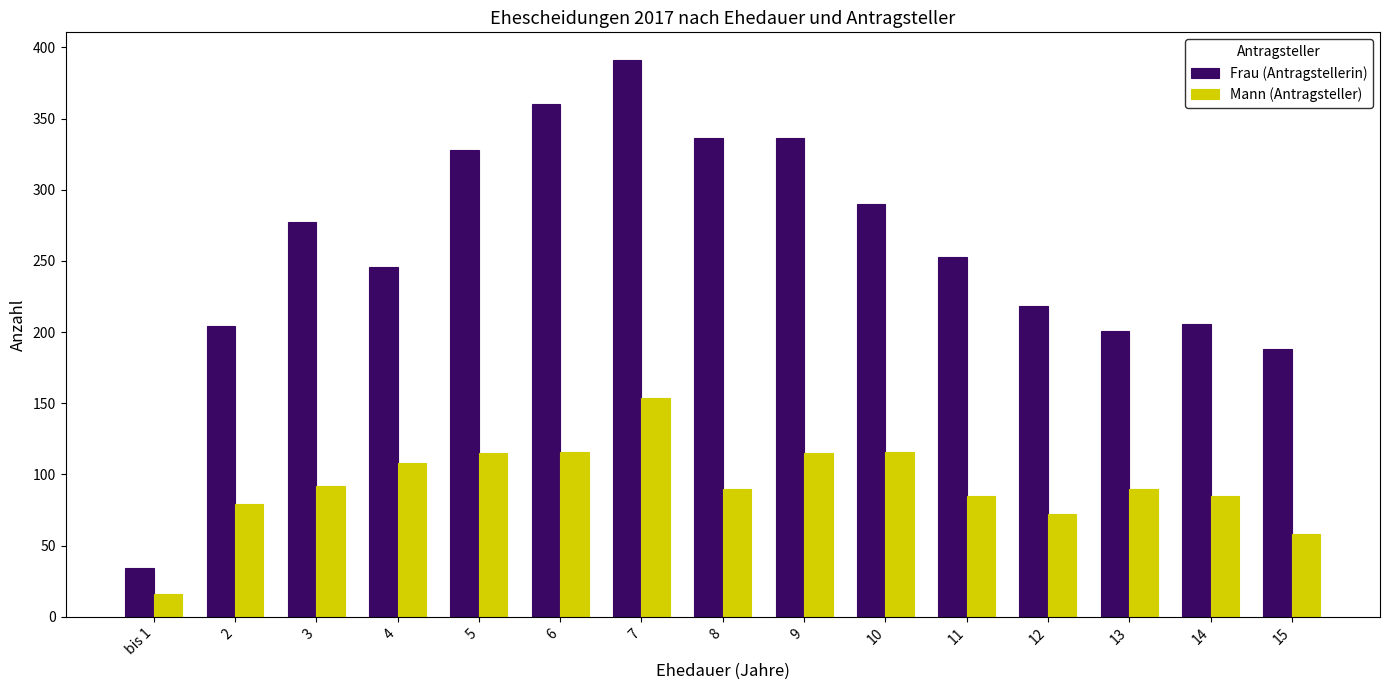

What is the label of the 10th bar from the left?

10